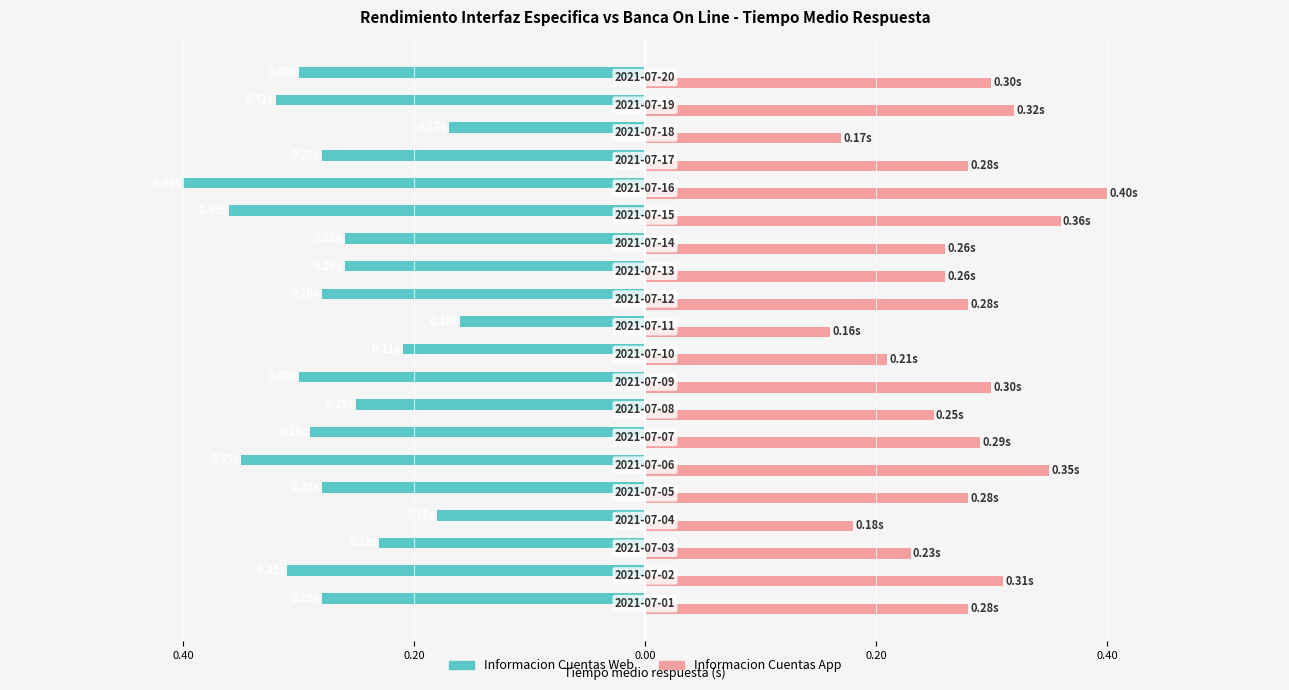

At how many categories does at least one series exceed 0?

20